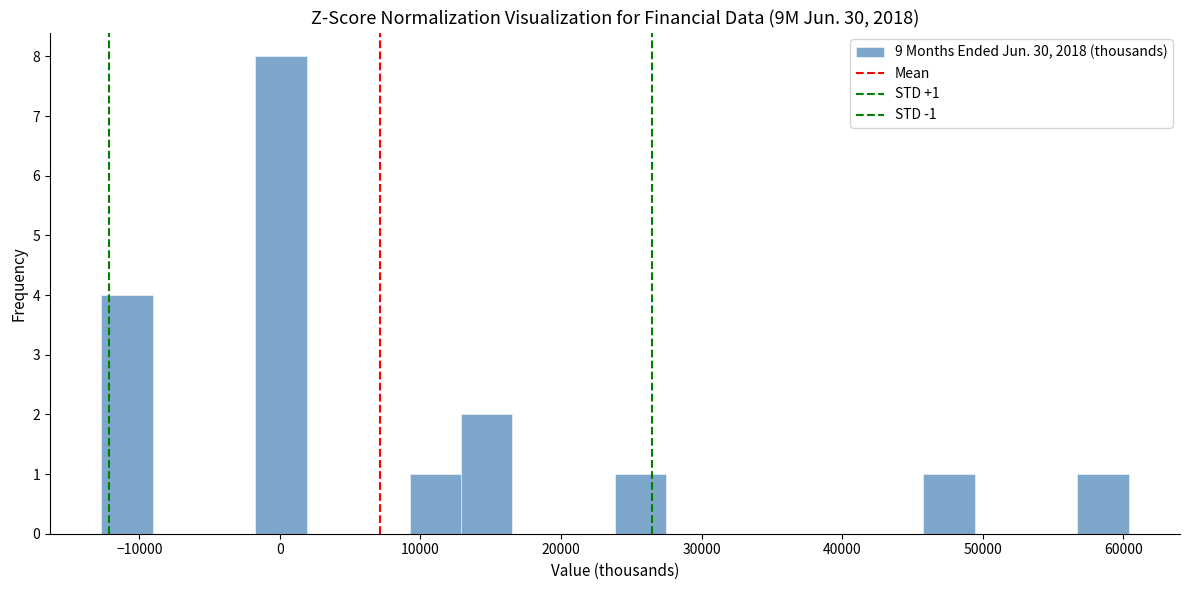

Read against the x-axis, roughly where is the centre of the tallest bar?

0